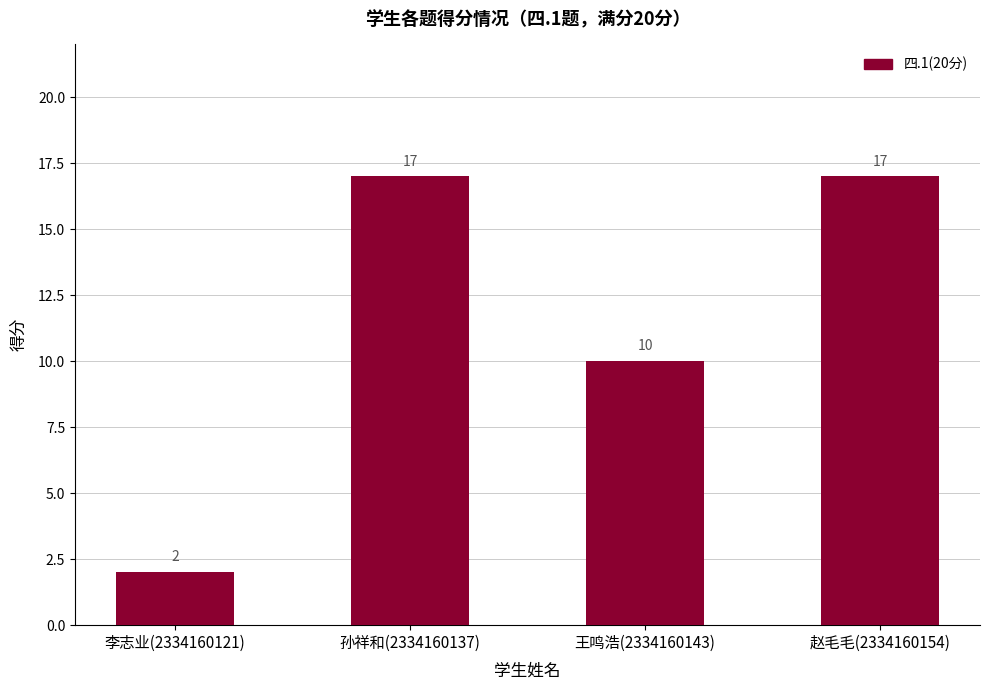

Between 赵毛毛(2334160154) and 王鸣浩(2334160143), which is larger?

赵毛毛(2334160154)